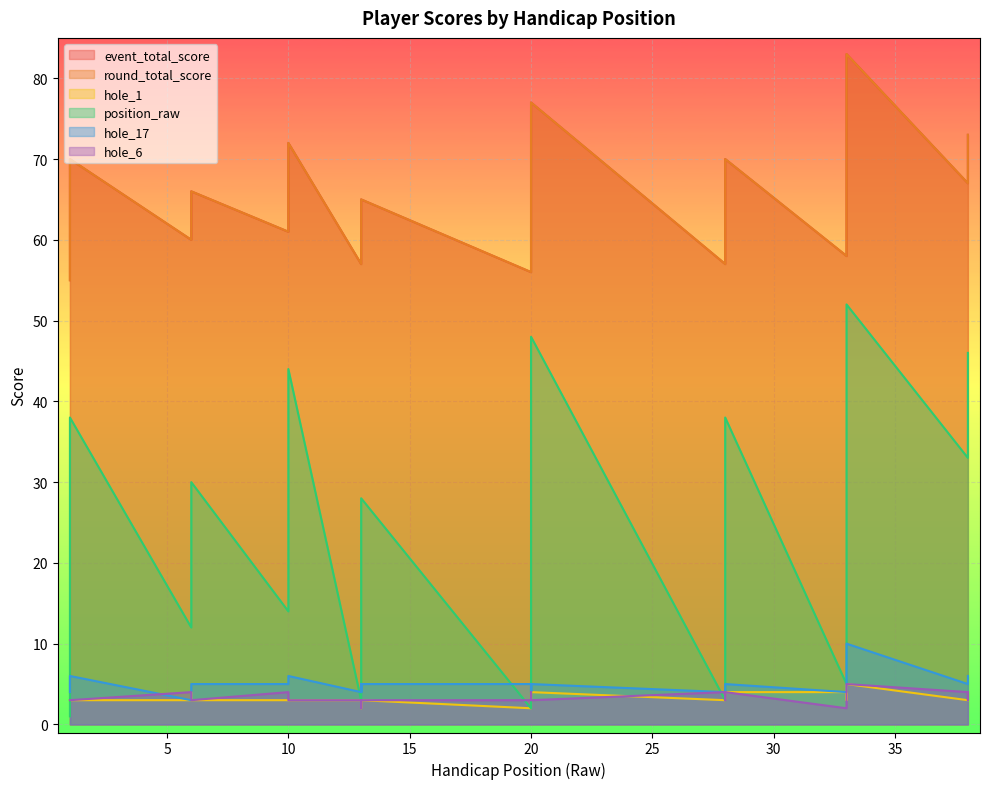

What is the total value across all series at 28?

128